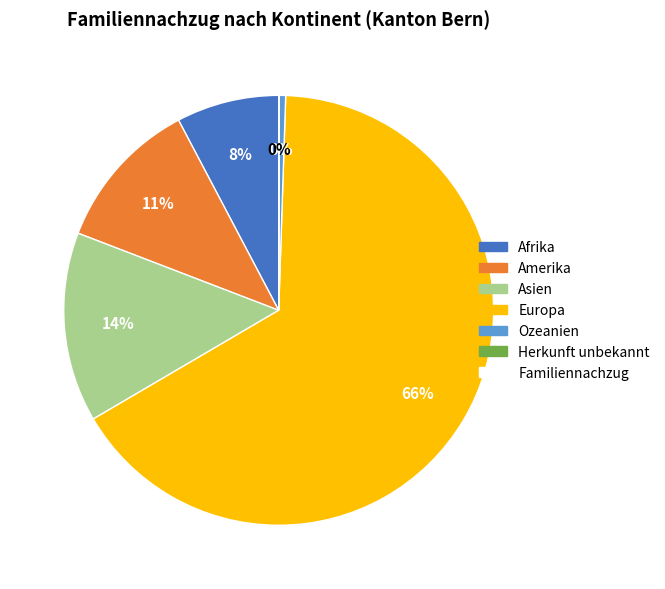

To the nearest percent, what is the average slice percentage?

17%